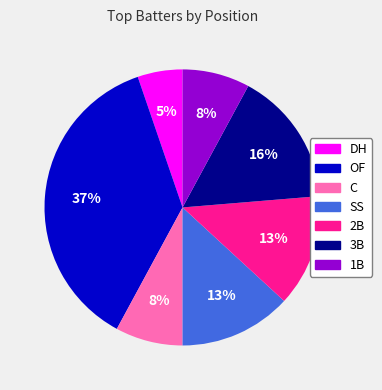

Is there a majority slice in this chart?

No